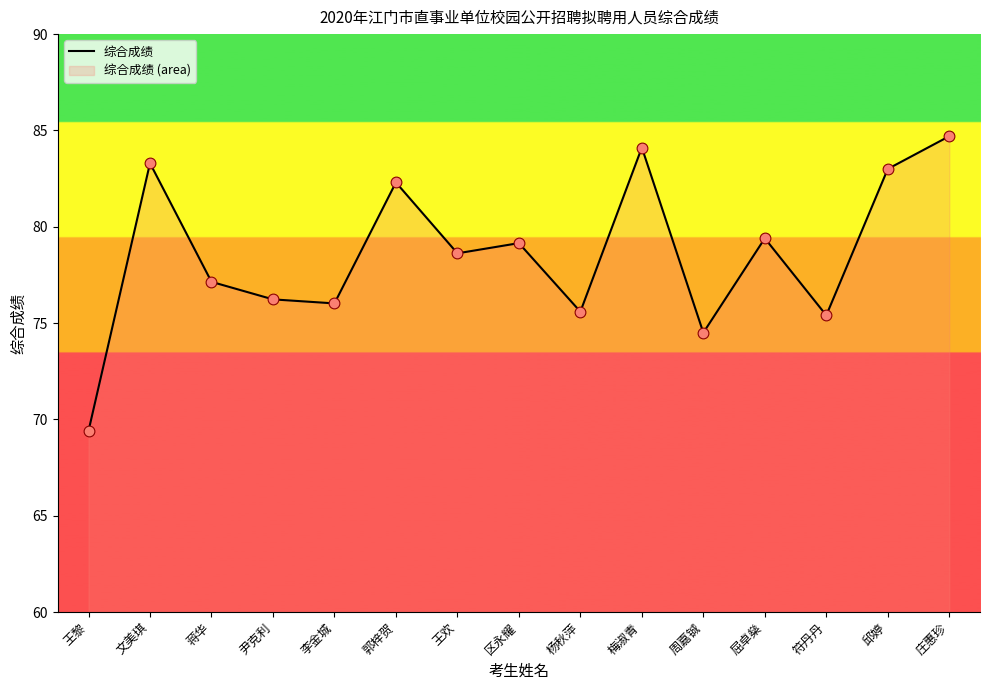

What is the ratio of the value at 王欢 to the value at 周嘉铖?

1.1